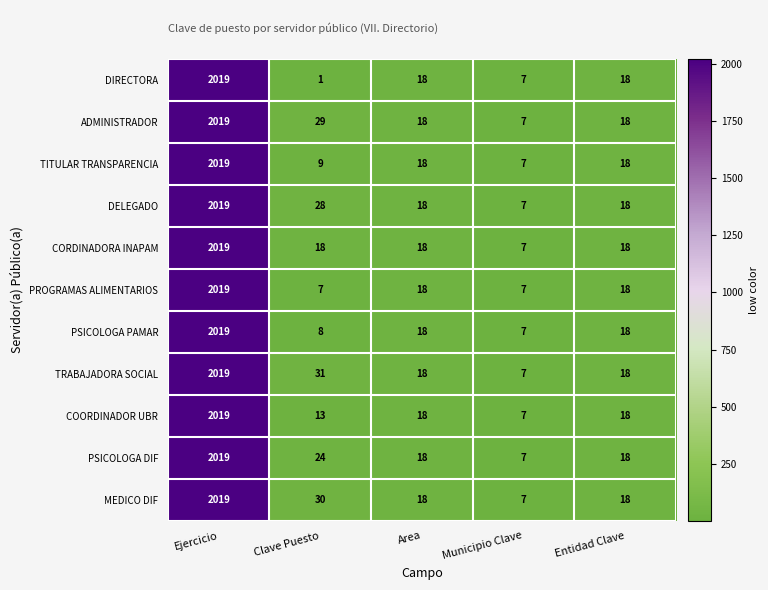

At which label does TRABAJADORA SOCIAL reach its peak?

Ejercicio